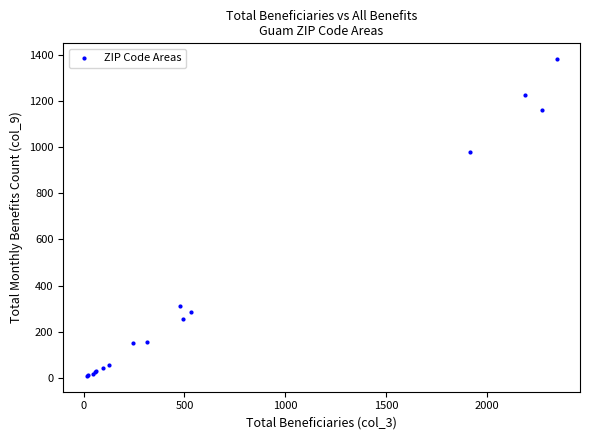

What Y value in the scatter plot is closest to 695?

978